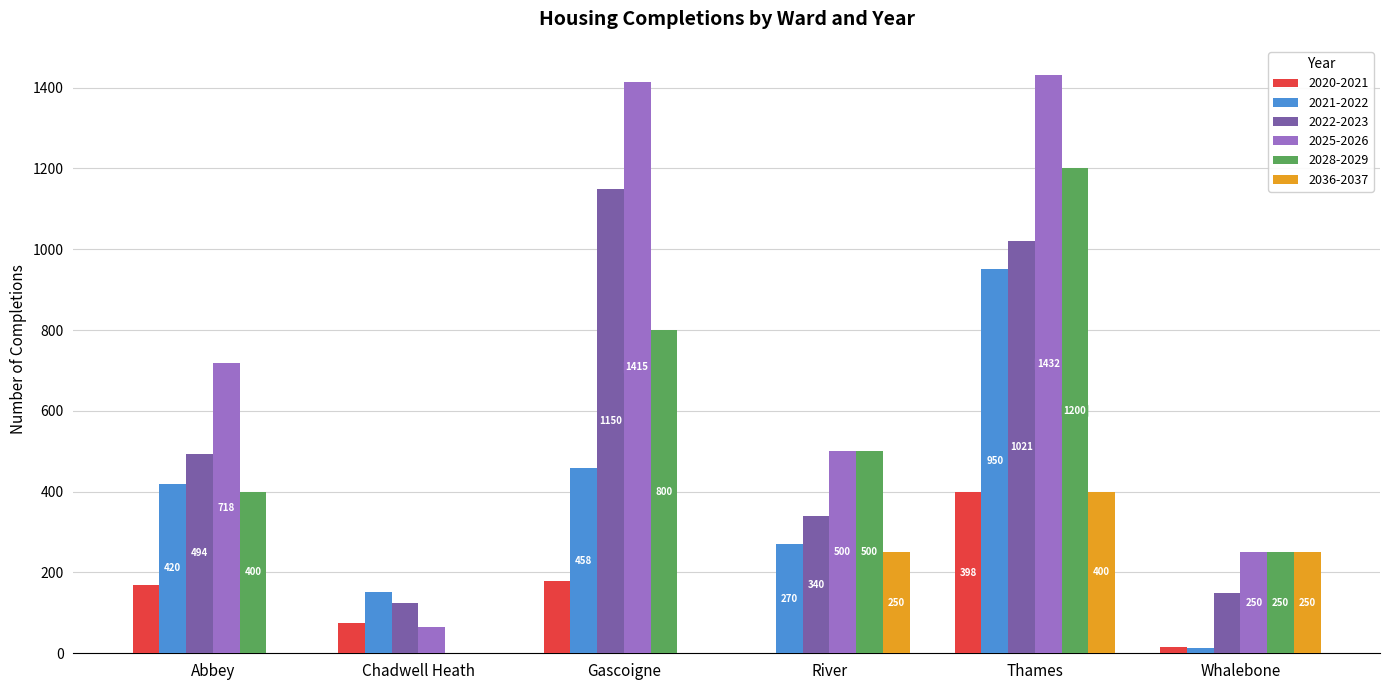

Are the bars grouped side by side (vs. stacked)?

Yes